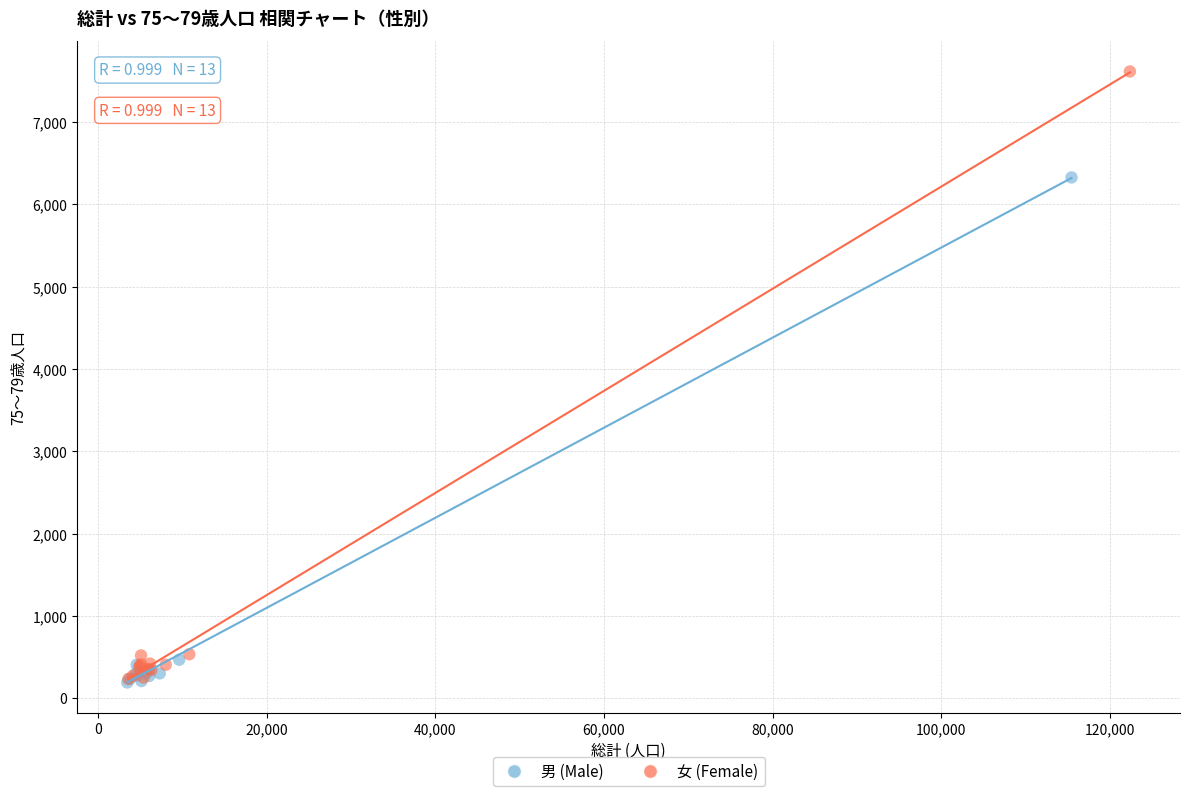

Which series has the widest spread of Y values?

女 (Female)